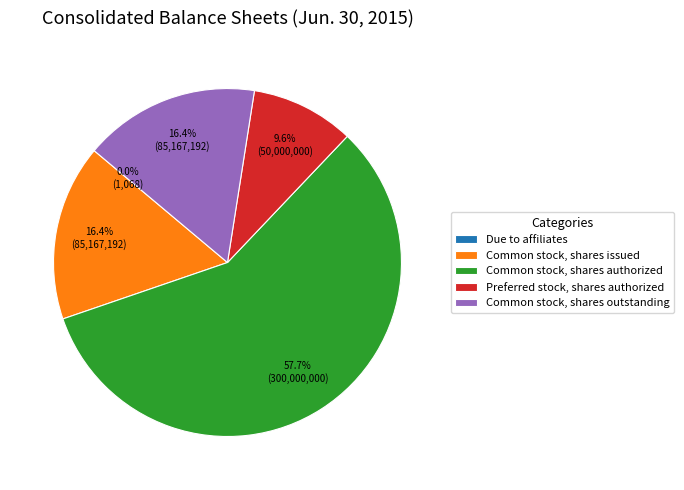

What is the ratio of the value at Preferred stock, shares authorized to the value at Common stock, shares outstanding?

0.6